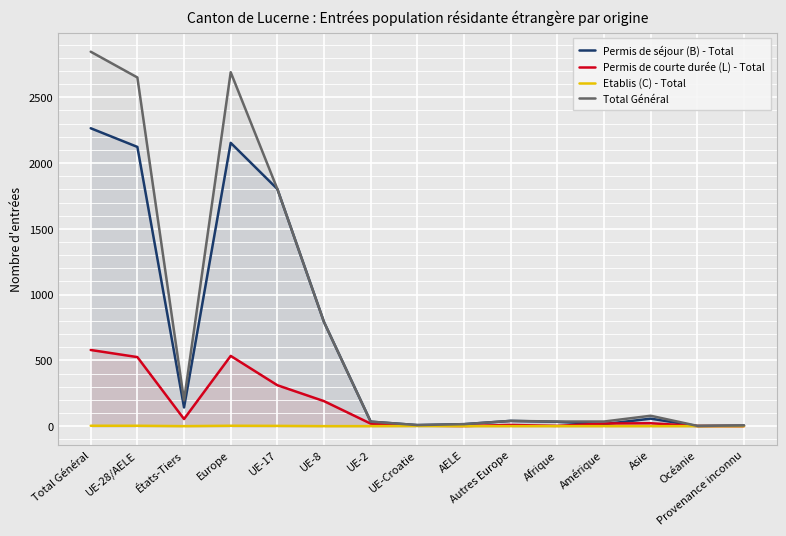

What is the label of the 14th point from the right?

UE-28/AELE